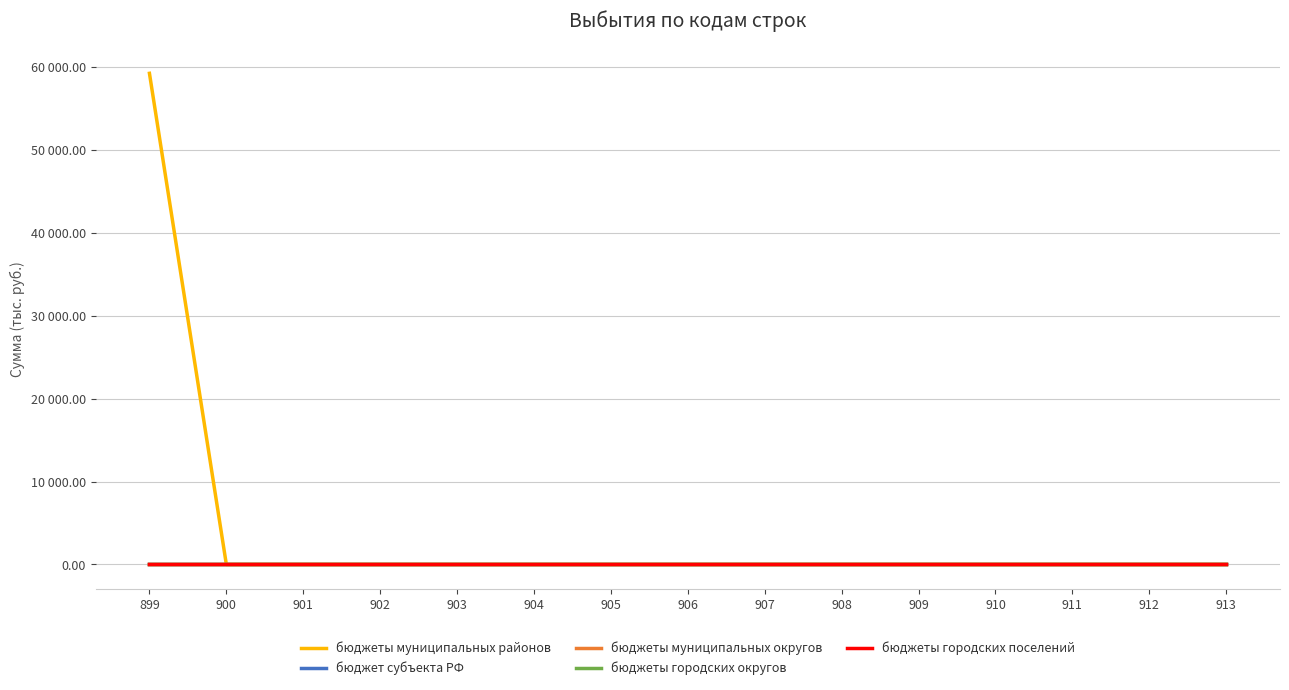

Between 904 and 906, which is larger?

904